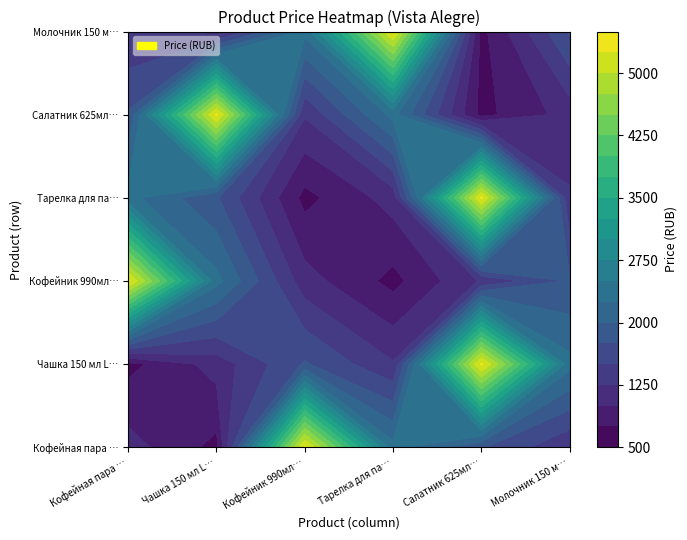

True or false: Салатник 625мл Iris Vista Alegre has a value of 671 at Салатник 625мл Iris Vista Alegre.

True